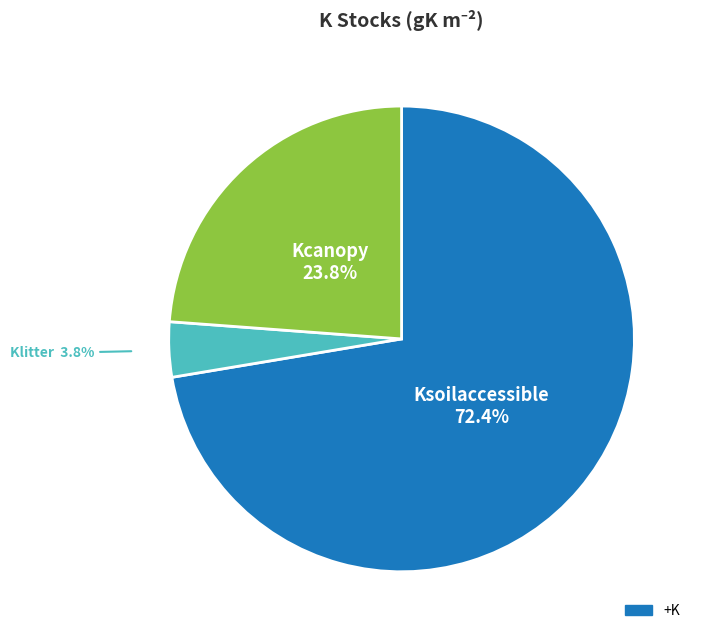

Does any single category account for the majority?

Yes